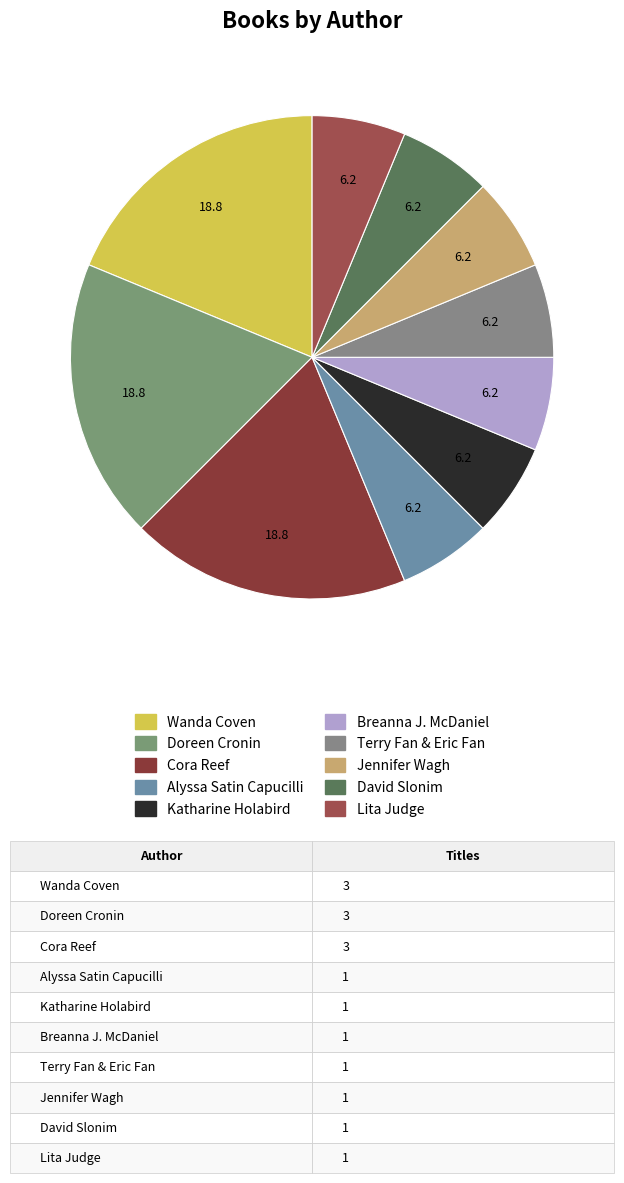

How many segments does this pie chart have?

10